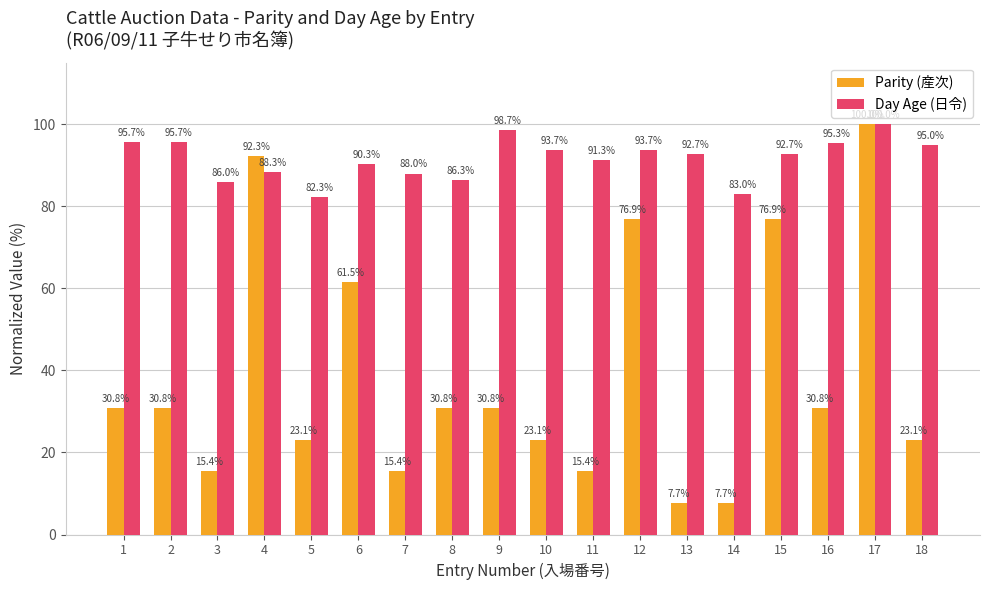

How many values in the Day Age (日令) series exceed 92?

10